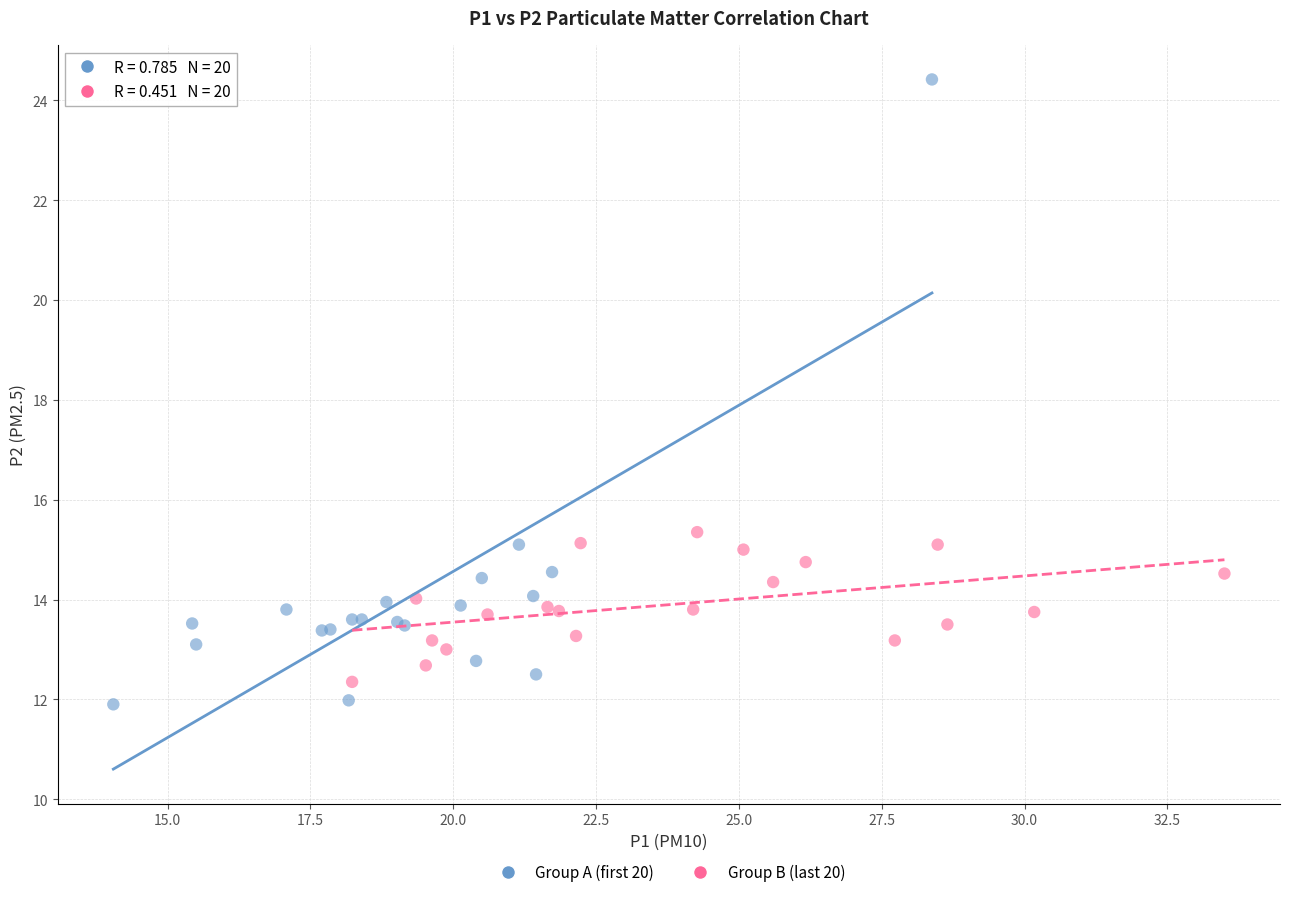

Which series contains the highest Y value?

Group A (first 20)